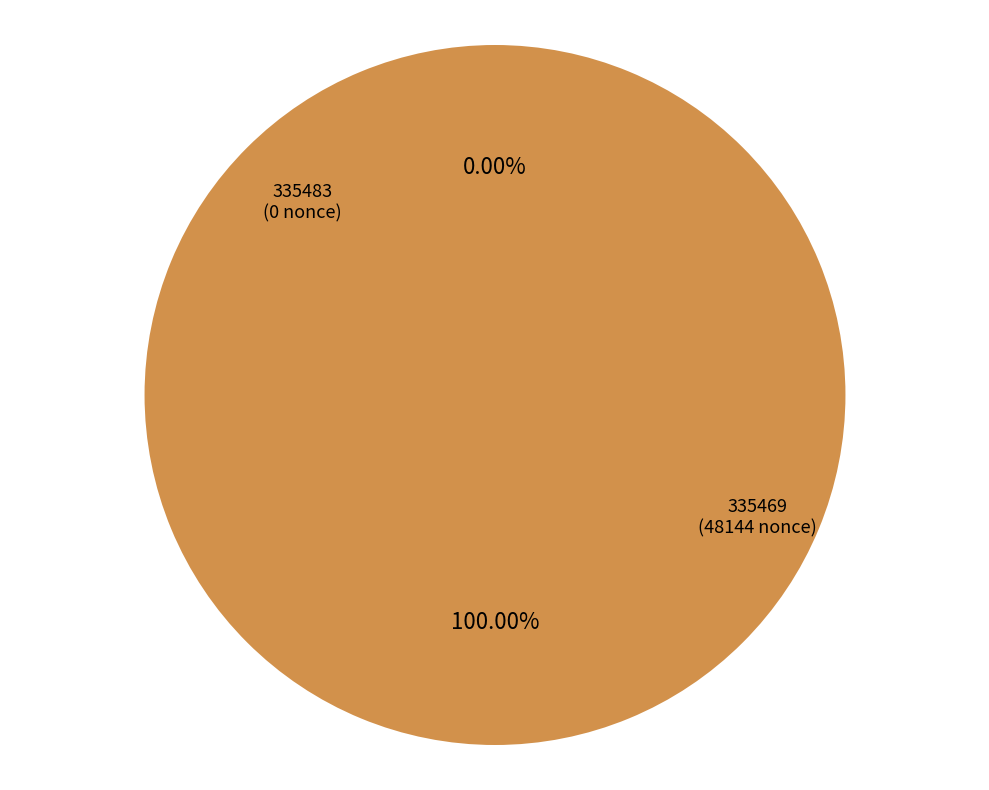

Is there a majority slice in this chart?

Yes